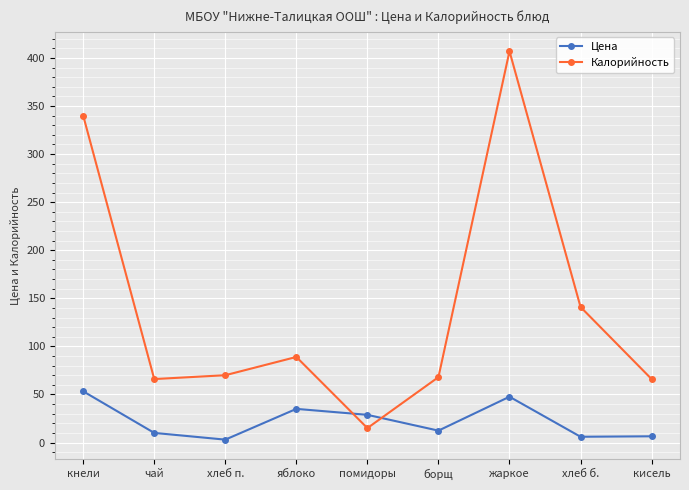

What is the average value of the Калорийность series?

140.2